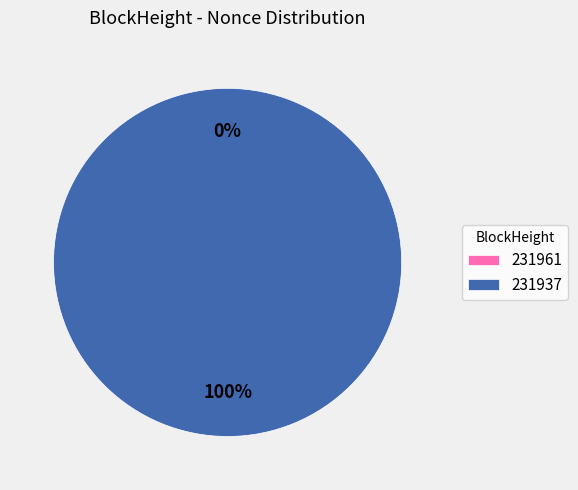

Does any single category account for the majority?

Yes